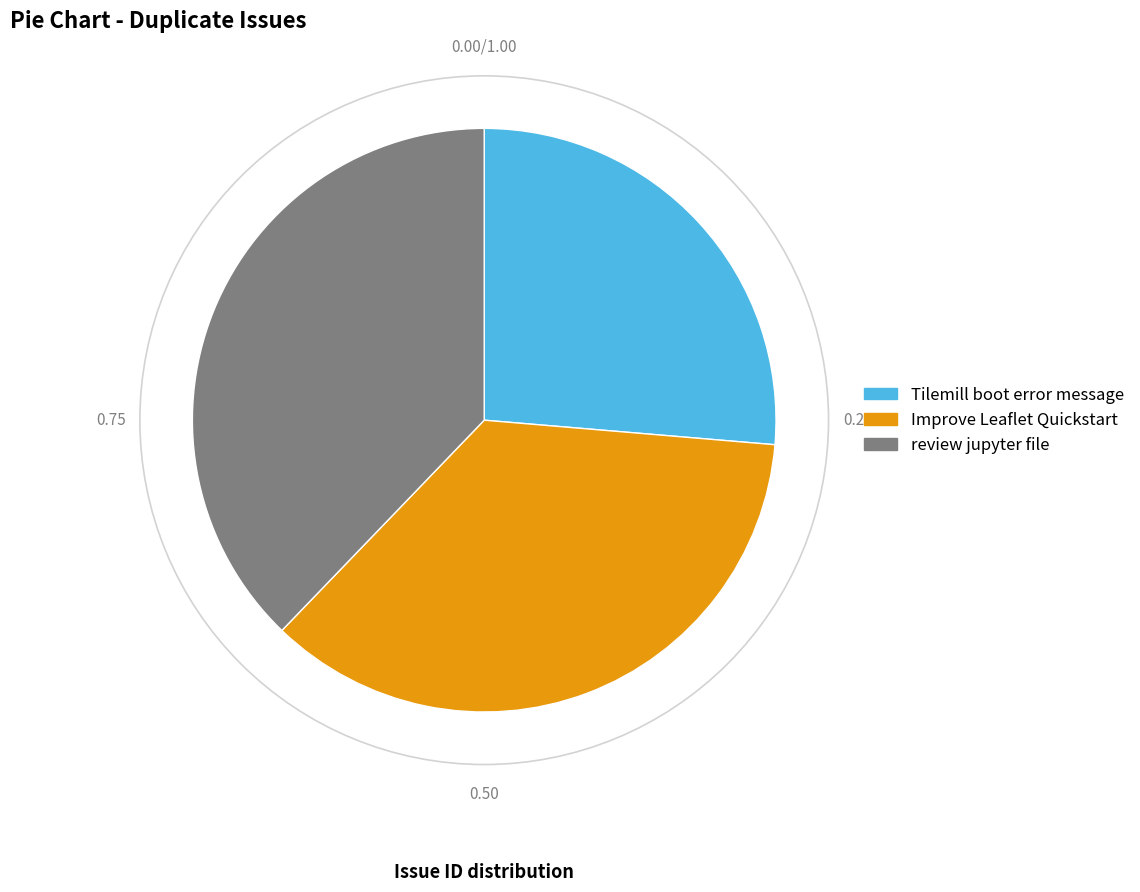

Which slice is the smallest?

Tilemill boot error message